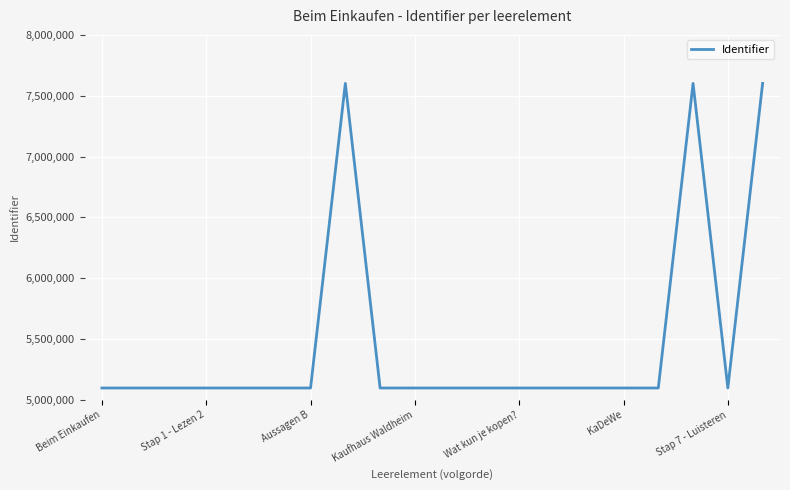

What is the maximum value shown in the chart?

7601341